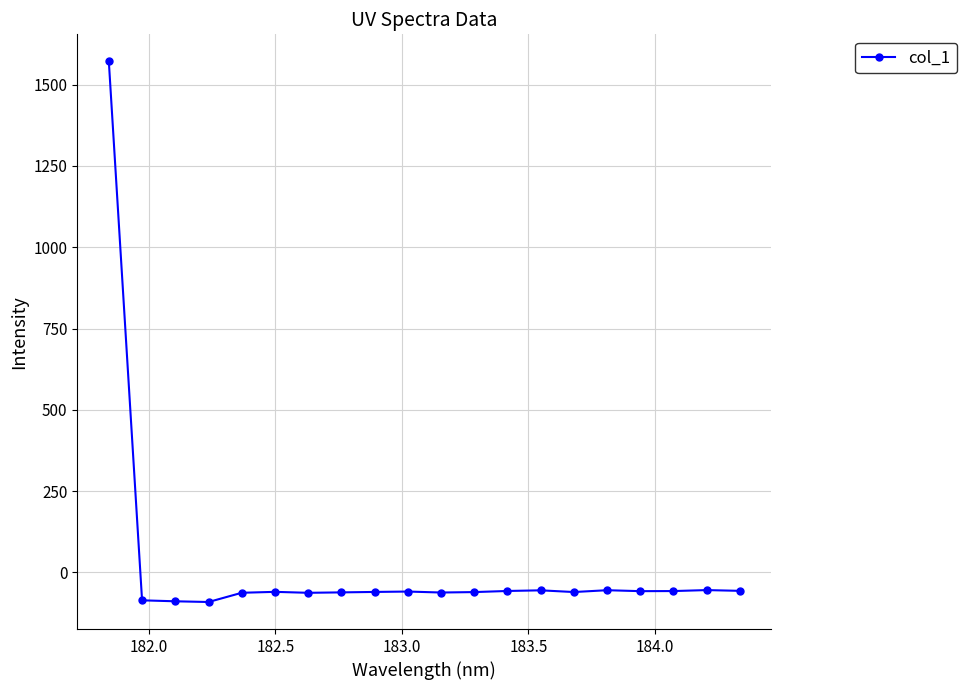

What is the value of the 7th point from the left?

-62.8